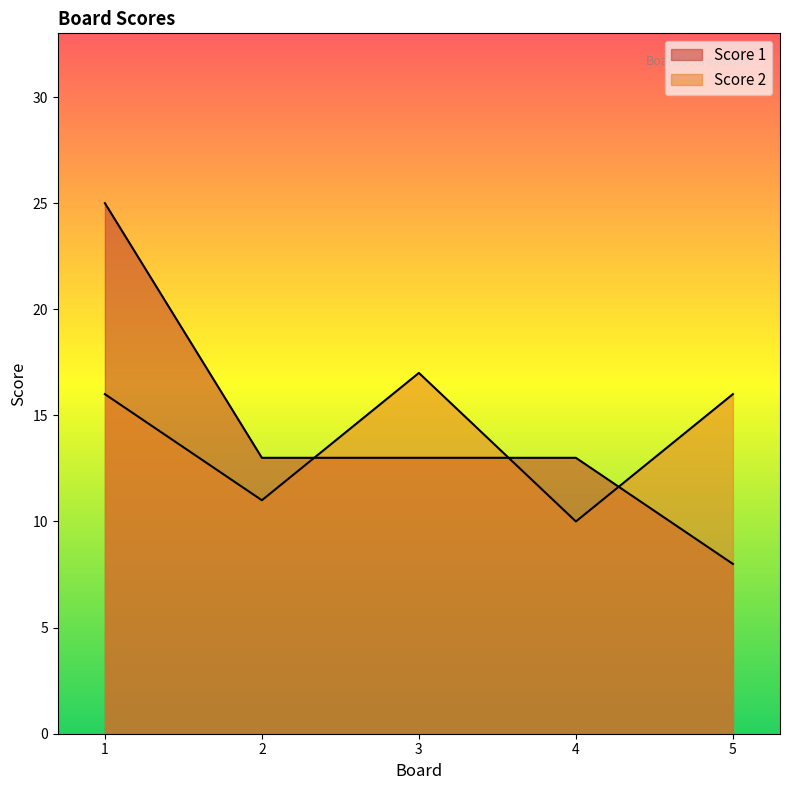

Rank the series by their average value, from lowest to highest.

Score 2, Score 1